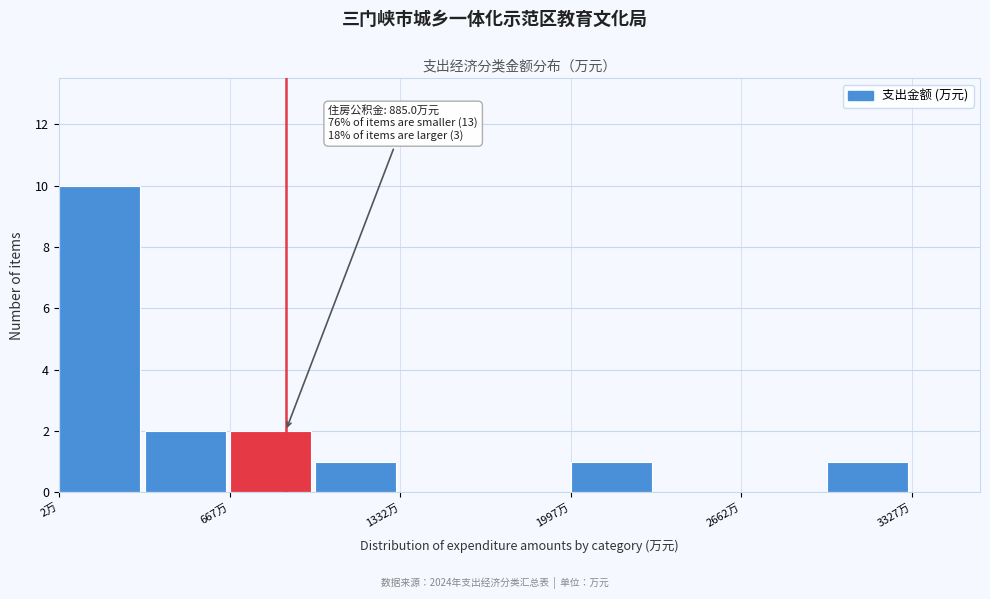

Read against the x-axis, roughly where is the centre of the tallest bar?

200